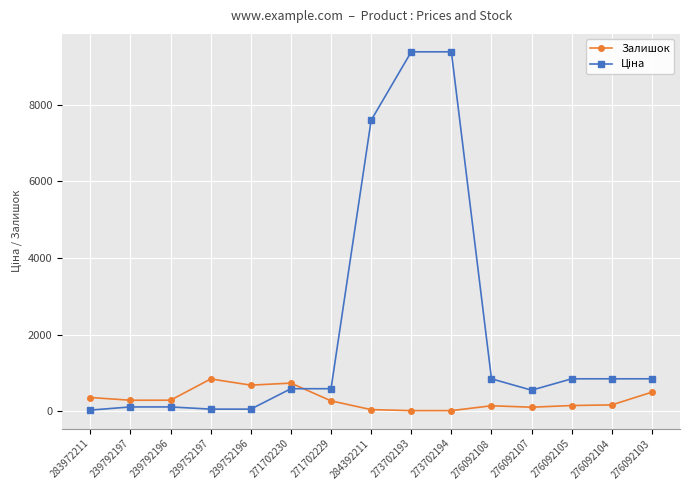

What is the greatest value displayed?

9384.0